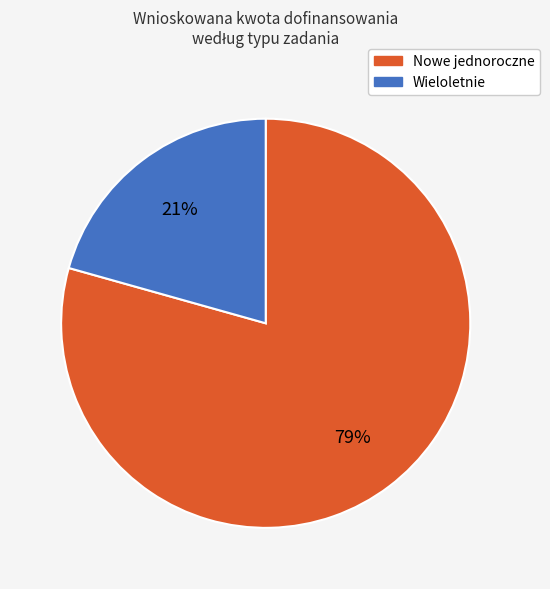

How many slices are in this pie chart?

2